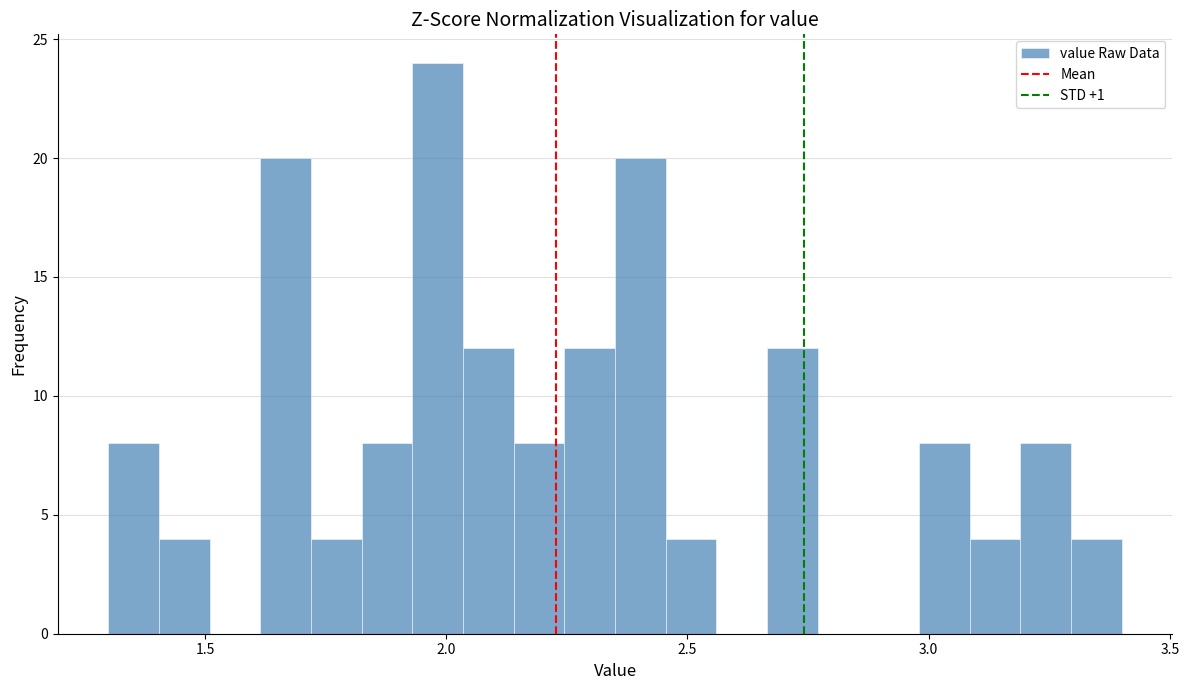

Read against the x-axis, roughly where is the centre of the tallest bar?

2.00